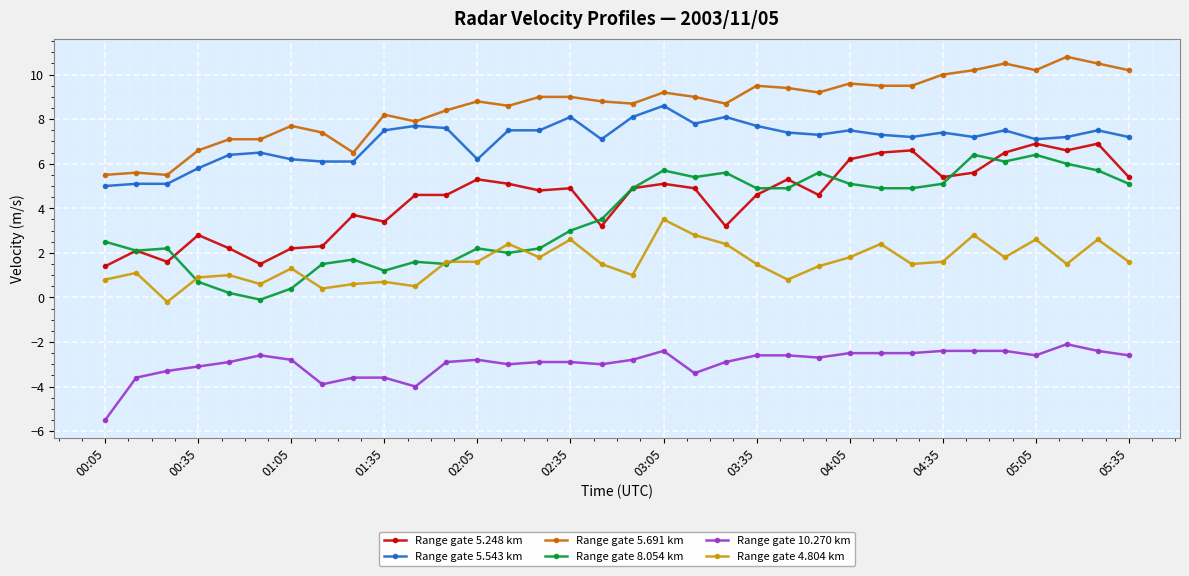

What is the minimum value for Range gate 10.270 km?

-5.5